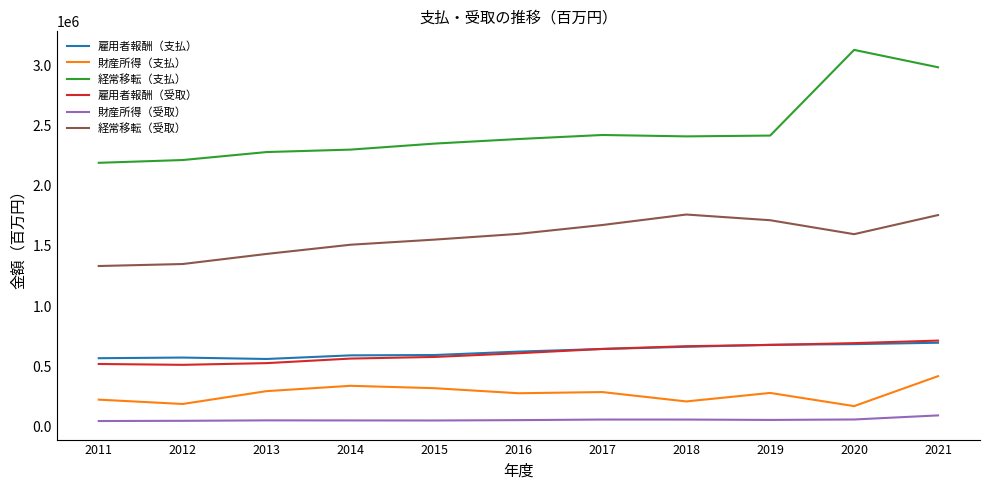

True or false: 雇用者報酬（受取） and 経常移転（受取） cross at least once.

False